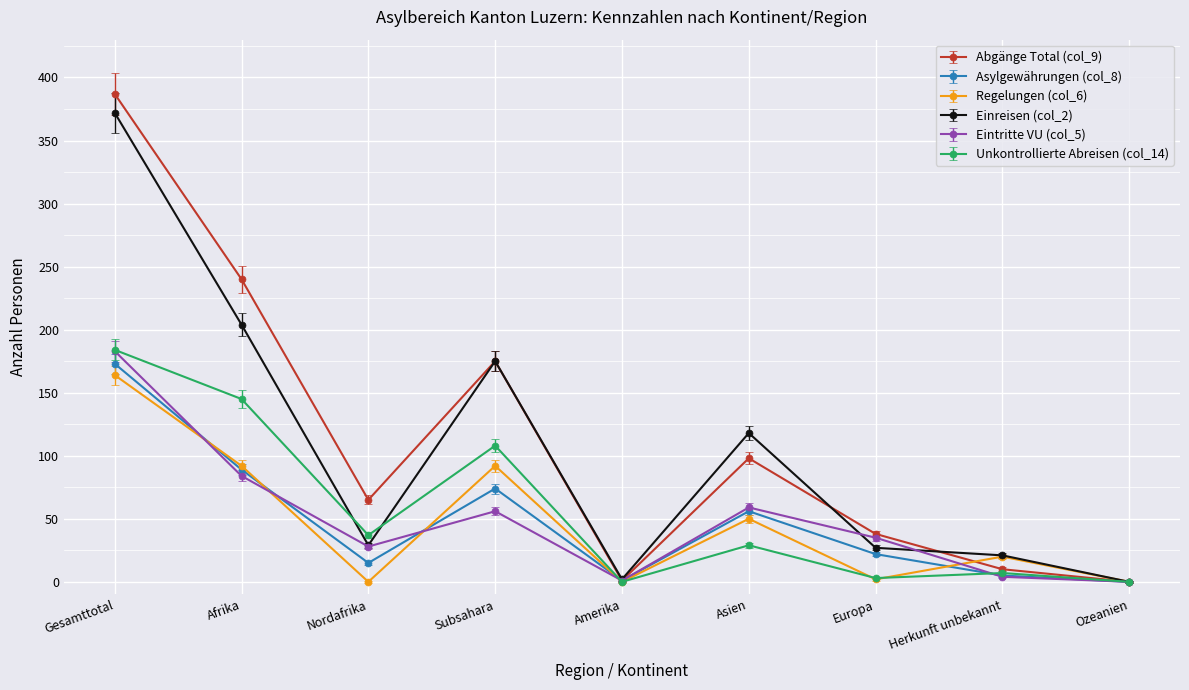

Which series changed the most between Nordafrika and Asien?

Einreisen (col_2)